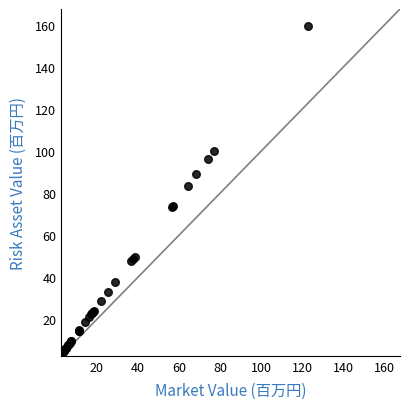

What Y value in the scatter plot is closest to 81?

83.5